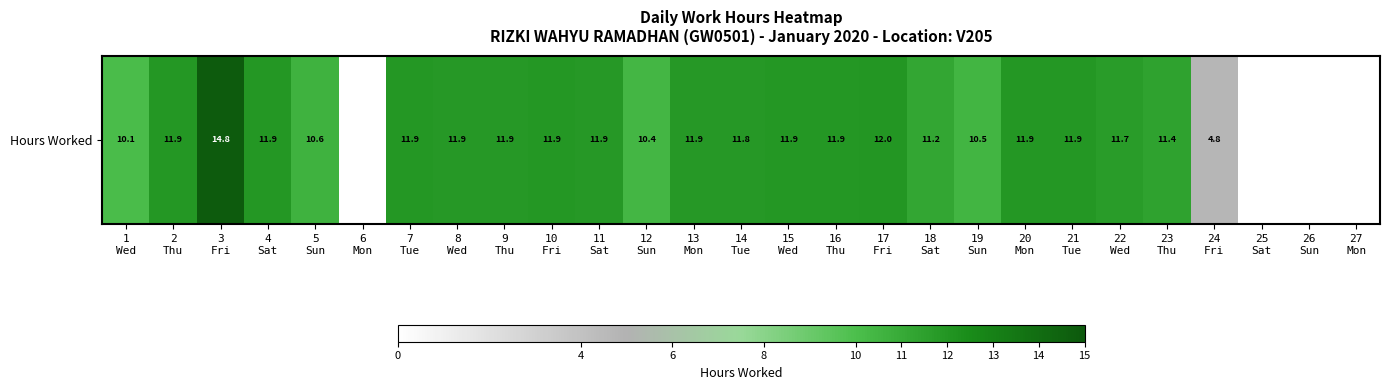

At which label does the data first exceed 11?

2
Thu